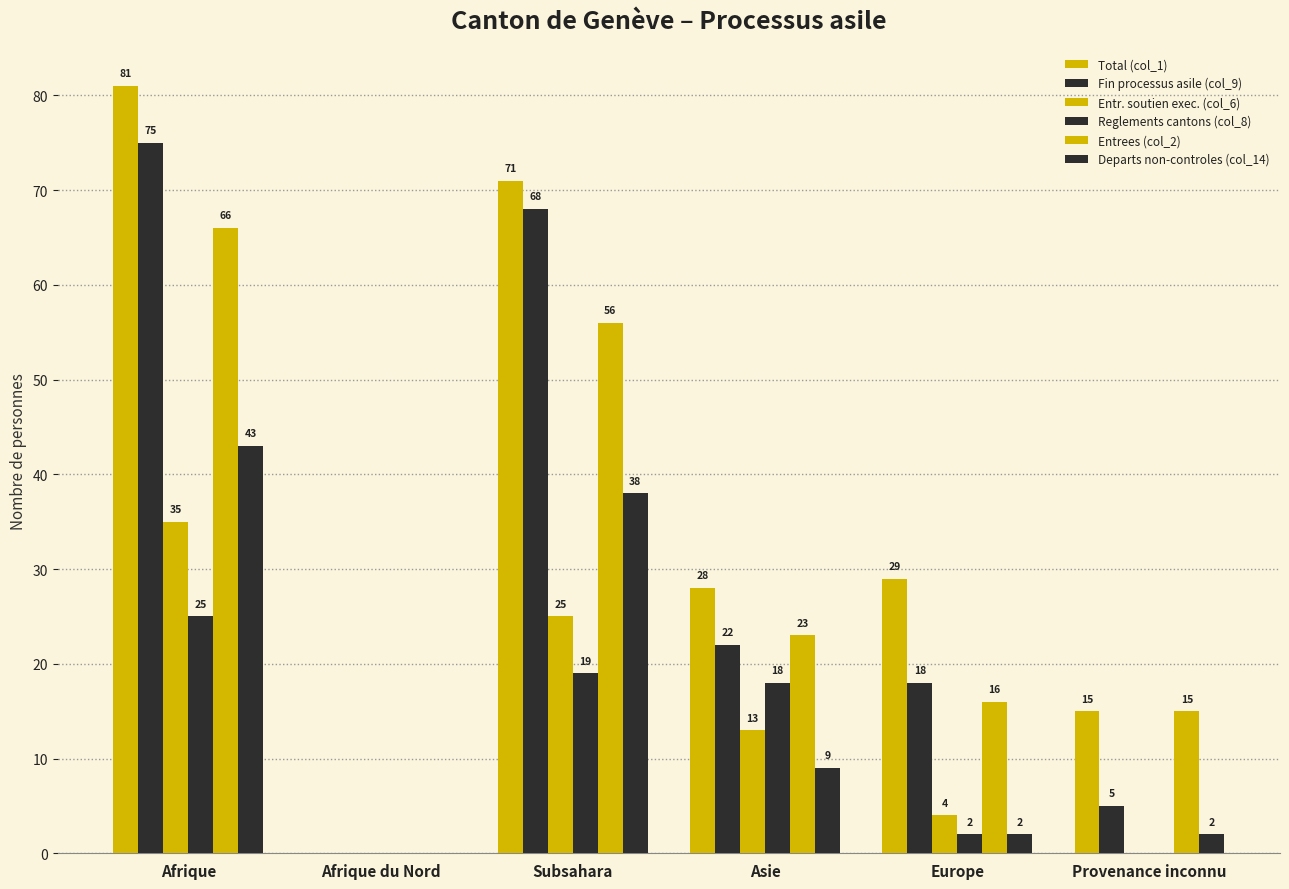

What is the difference between the maximum and second lowest values in the Reglements cantons (col_8) series?

25